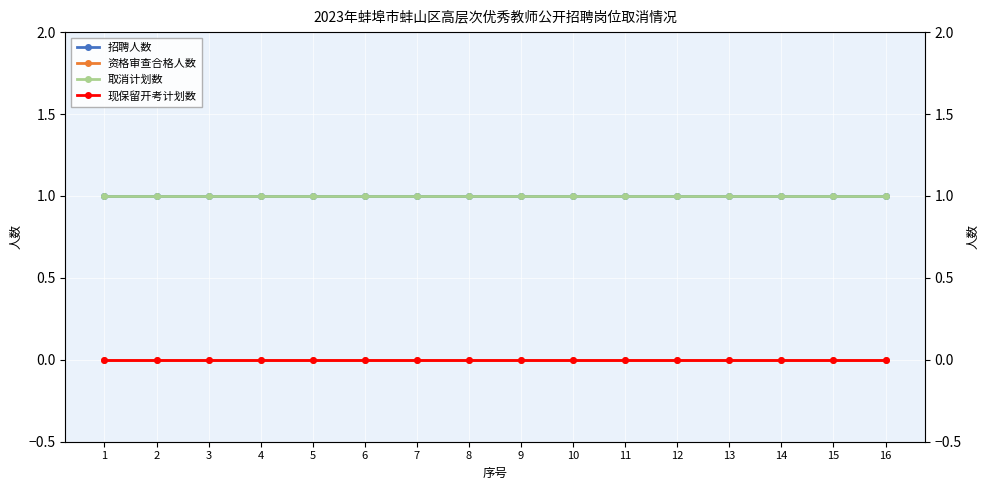

How many lines are shown in the chart?

4